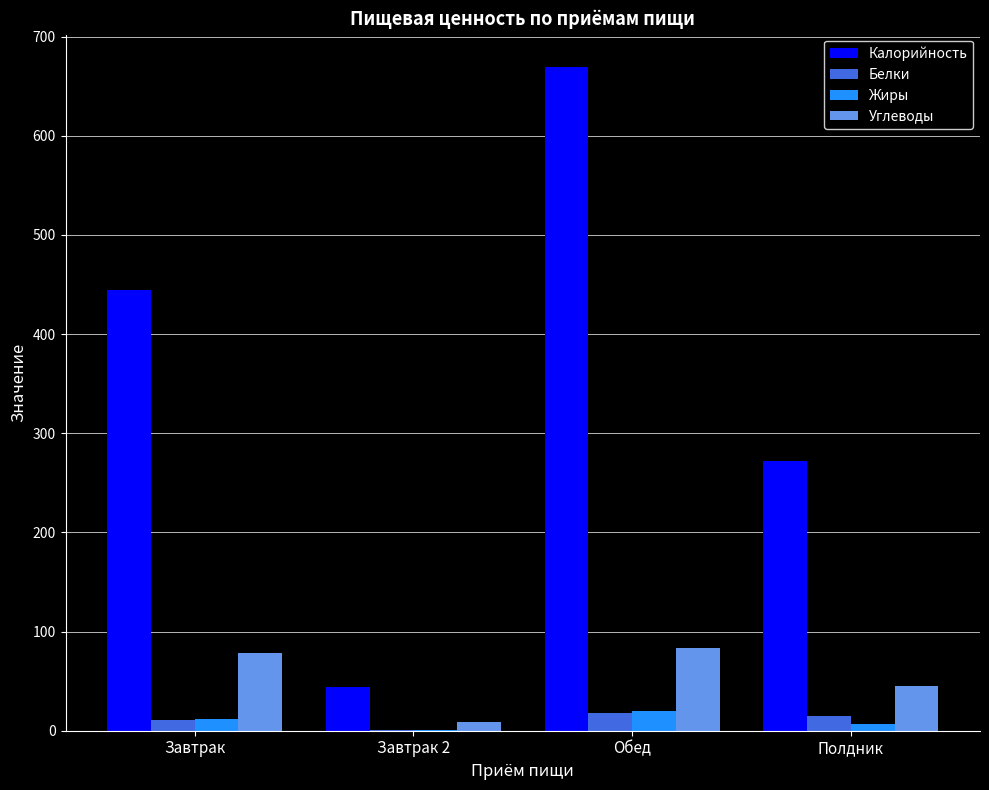

What value does the Белки series have at Полдник?

14.8